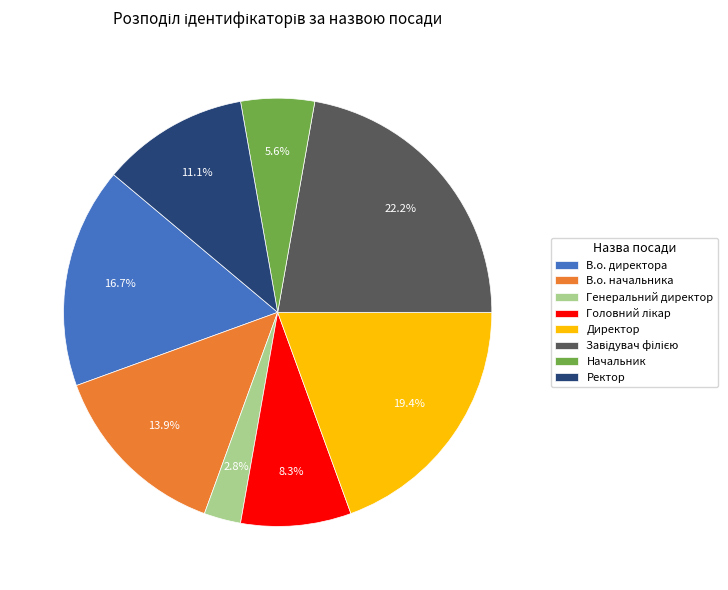

Approximately how many times larger is the value at Начальник compared to Генеральний директор?

2.0